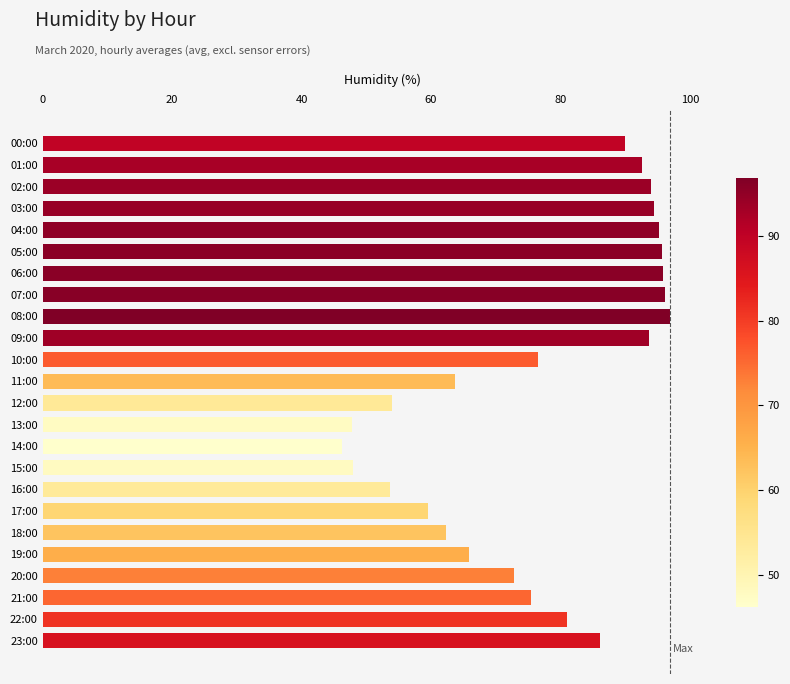

What is the greatest value displayed?

96.9